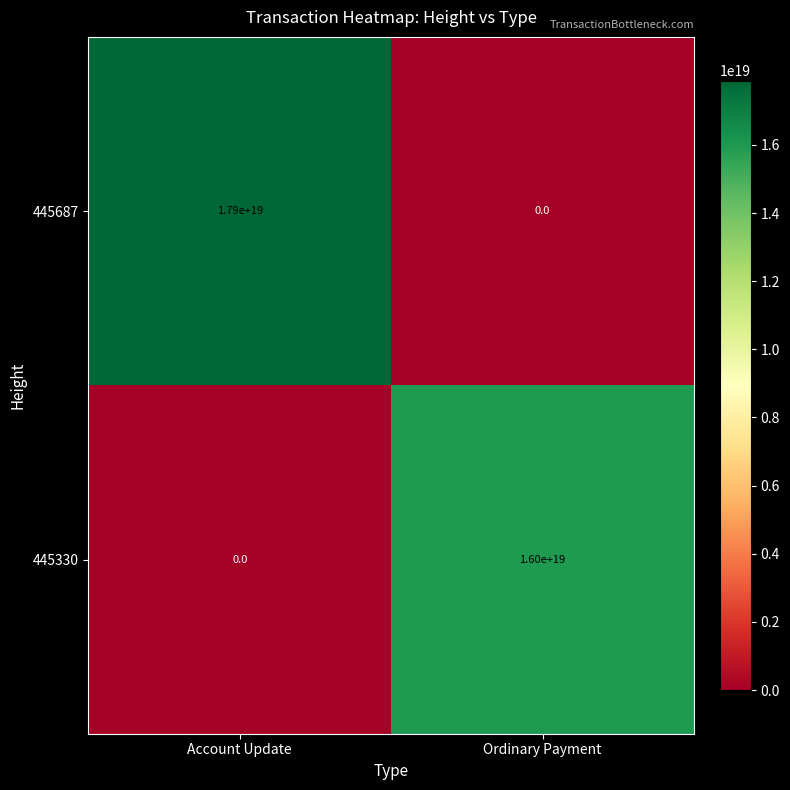

How many data points in 445330 are less than 16000000000000000000?

1